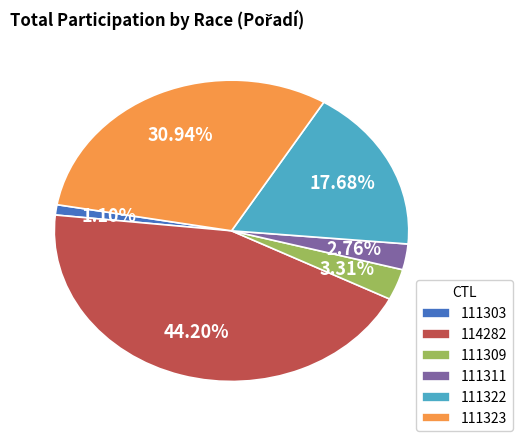

What is the ratio of the value at 111311 to the value at 111303?

2.5